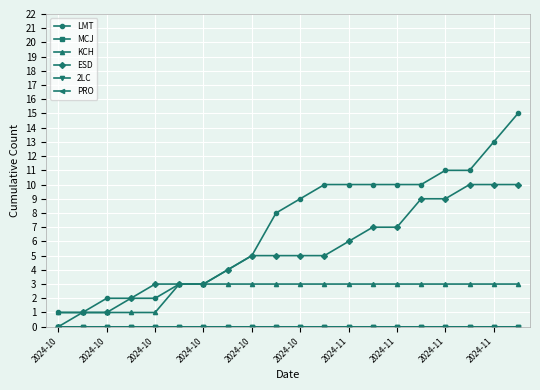

Which series has the largest range (max minus min)?

LMT